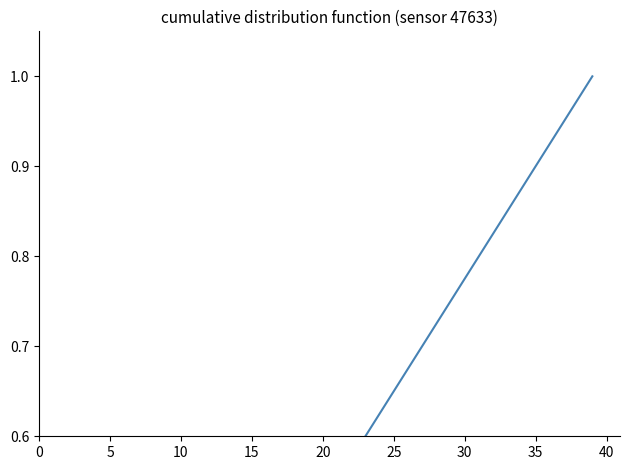

What is the difference between the second highest and second lowest values?

0.9